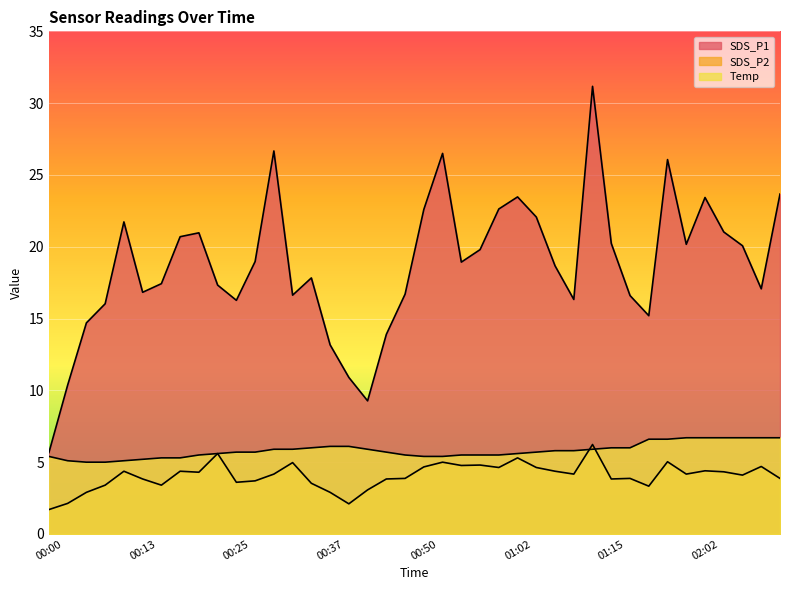

Between 00:48 and 02:04, which is larger?

02:04